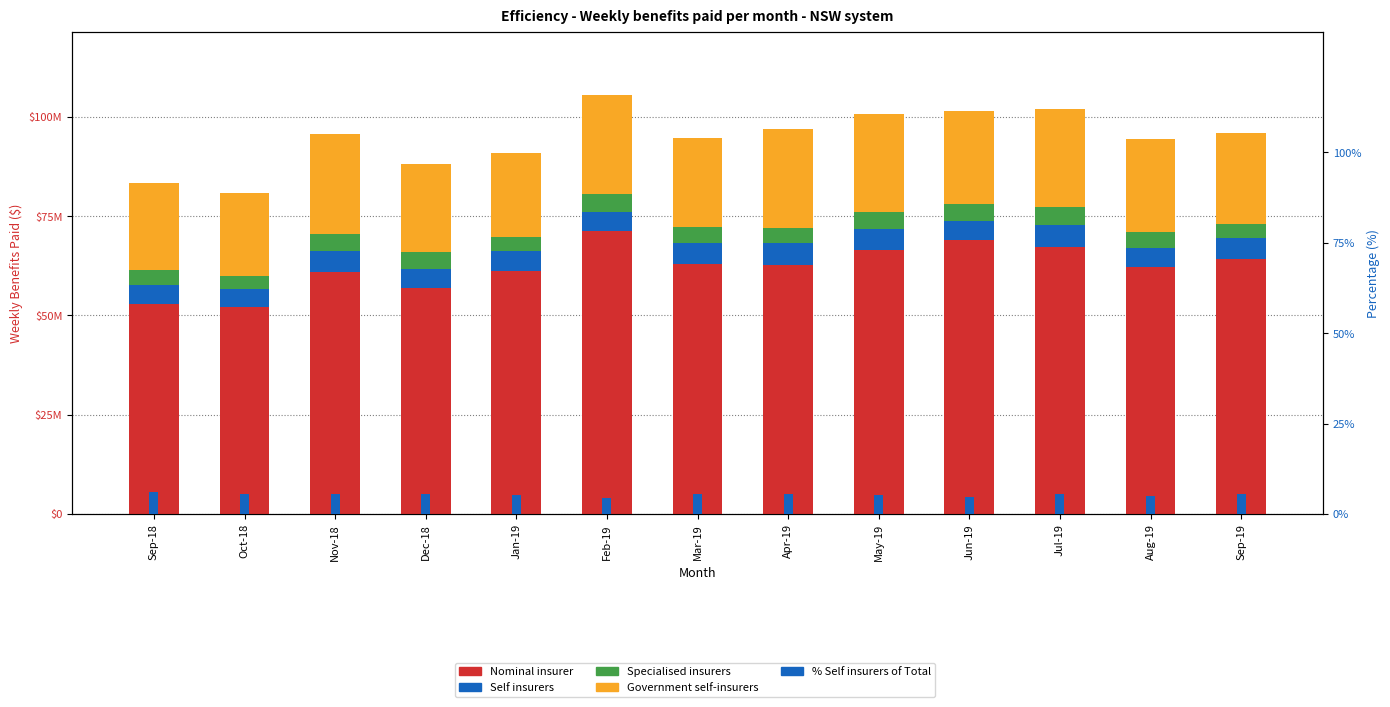

How many bars are there in each group?

5